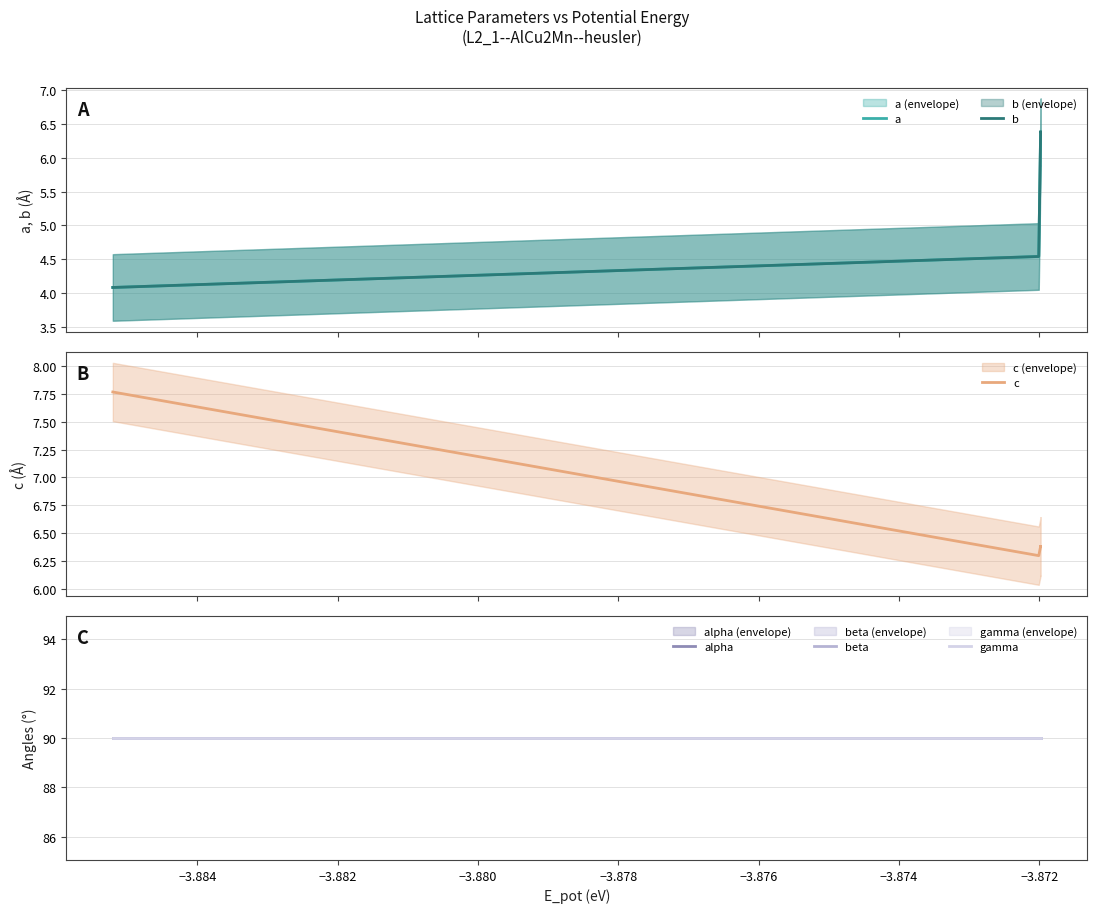

How many data points does each series have?

6